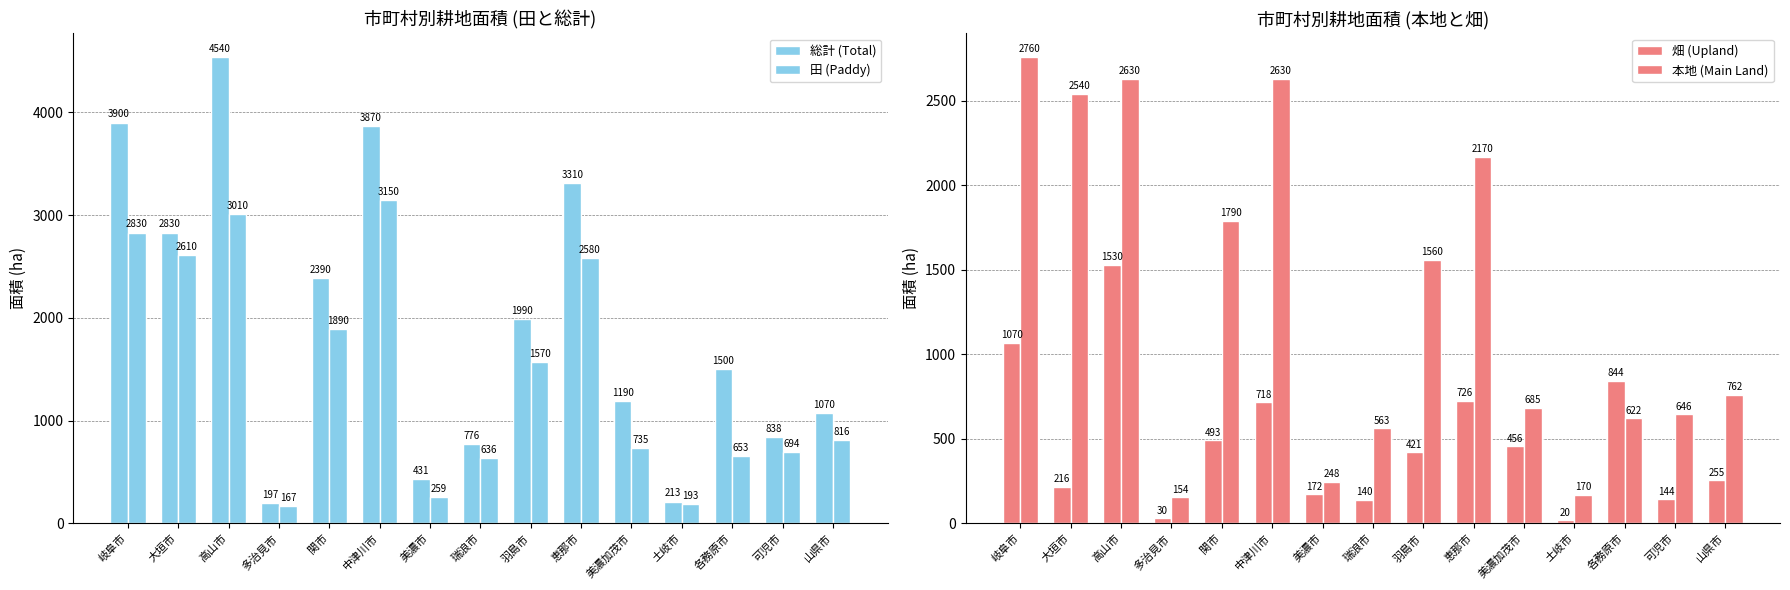

How many data points in 本地 (Main Land) are less than 762?

7